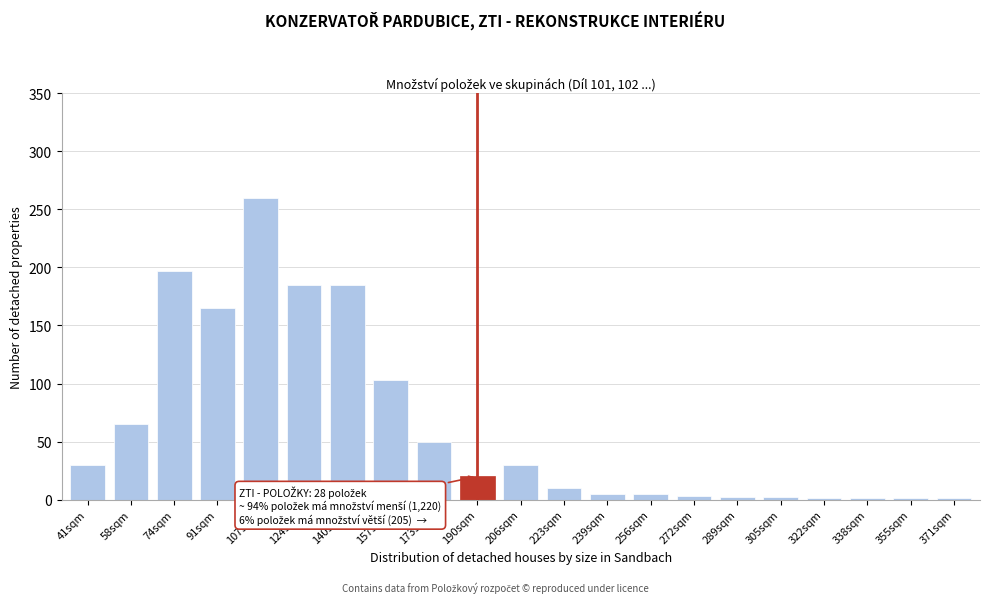

What is the greatest value displayed?

260